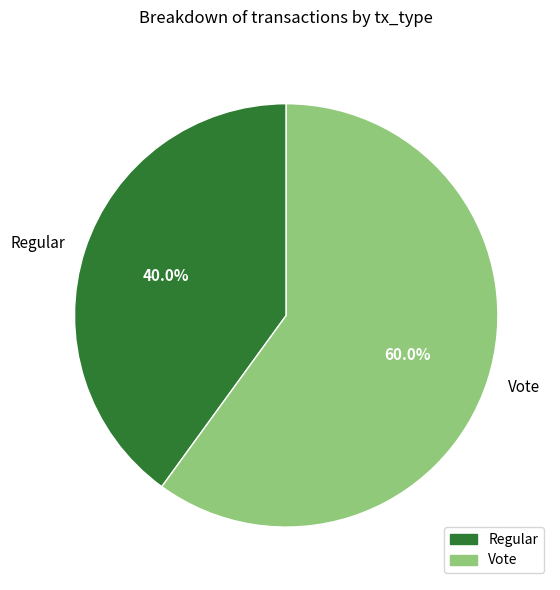

Count the number of slices in the pie.

2